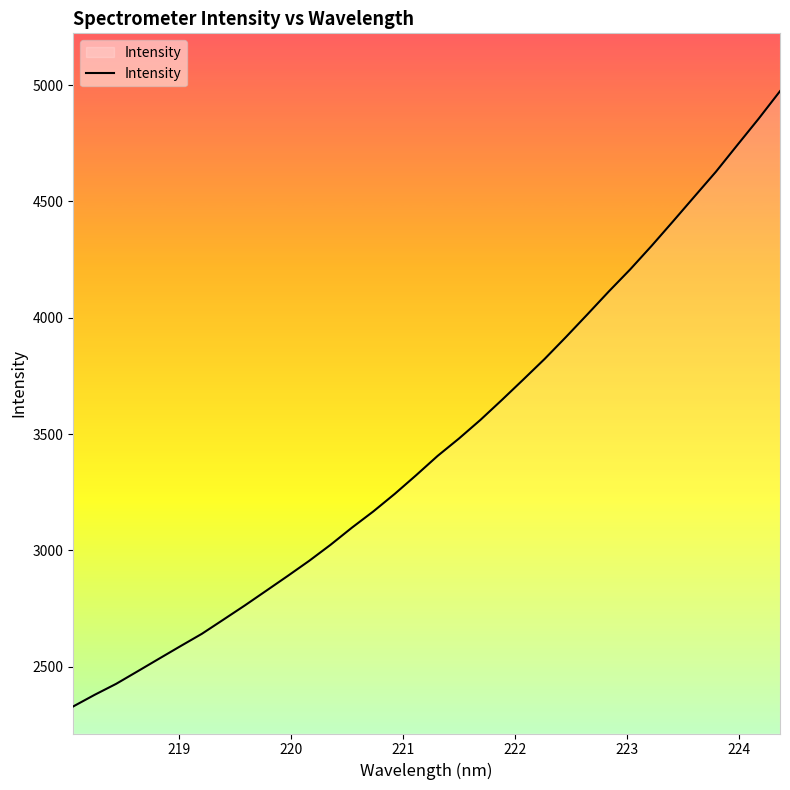

What is the greatest value displayed?

4974.0